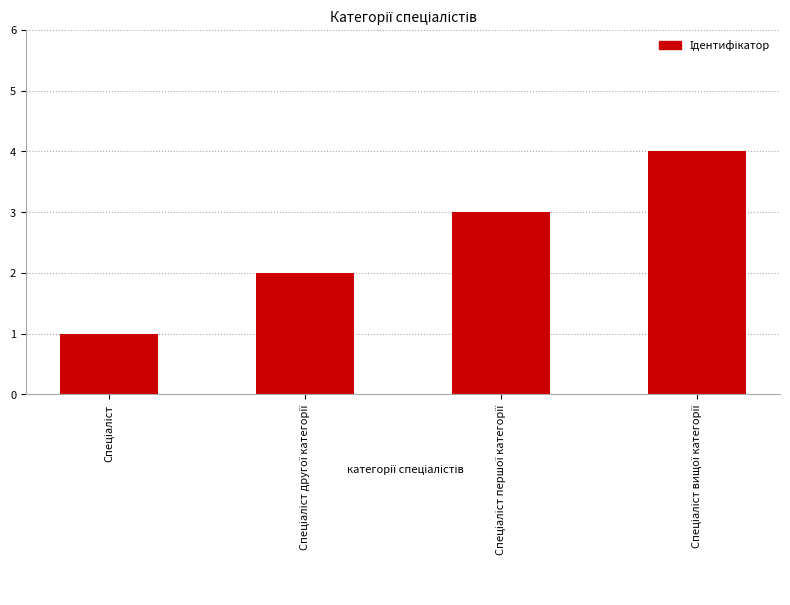

What is the sum of all values?

10